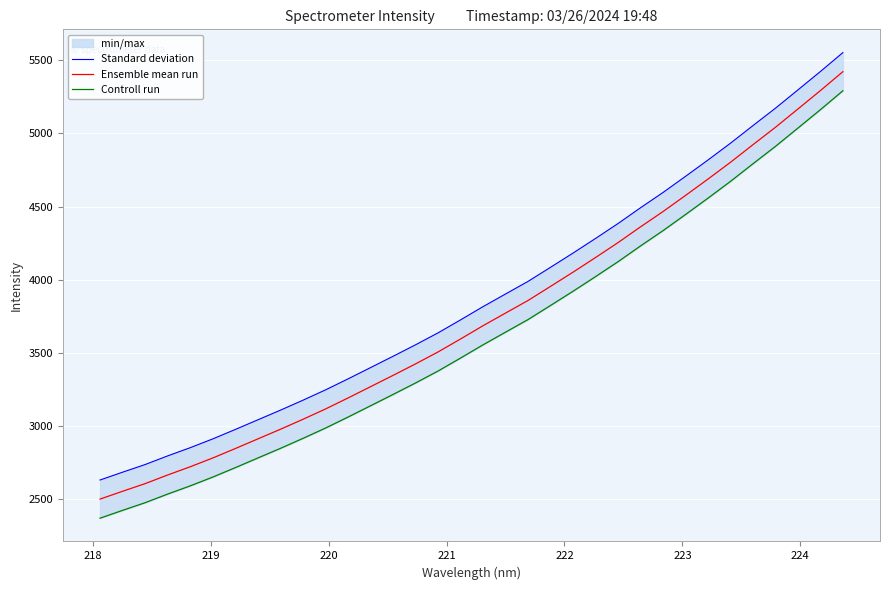

True or false: Controll run and Standard deviation cross at least once.

False